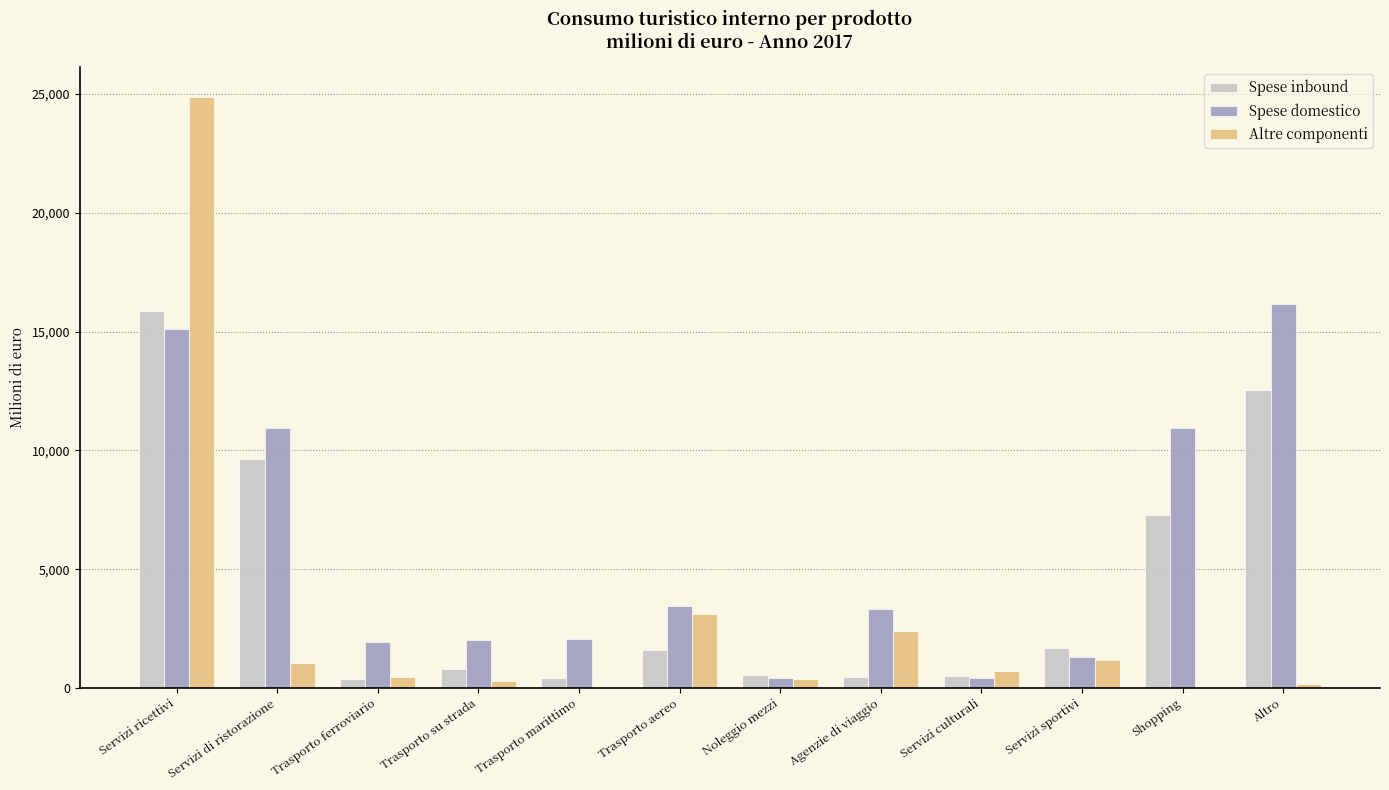

True or false: Altre componenti has a value of 3106.4 at Trasporto aereo.

True